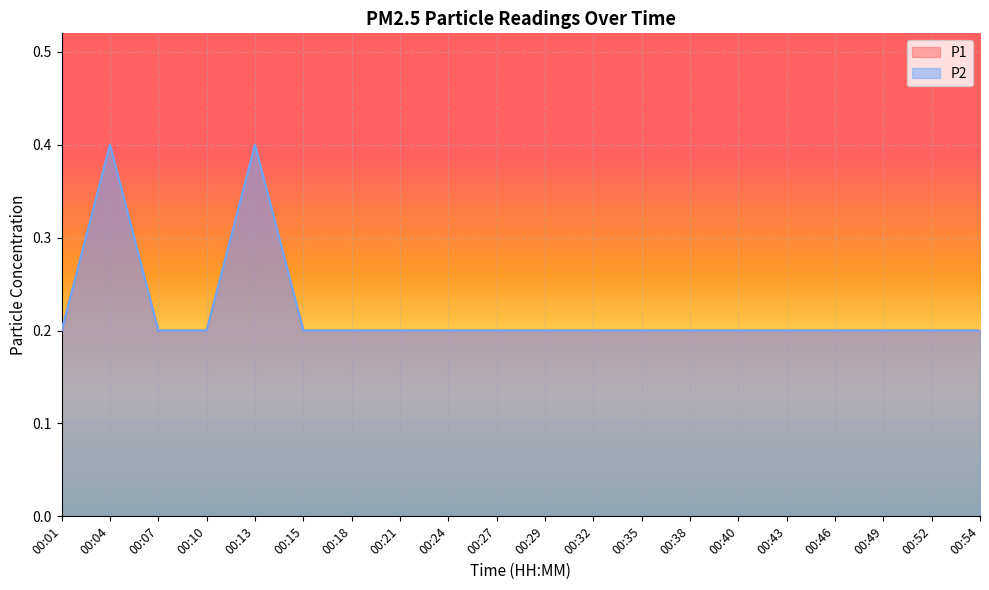

List the series in order of their peak value, highest first.

P1, P2